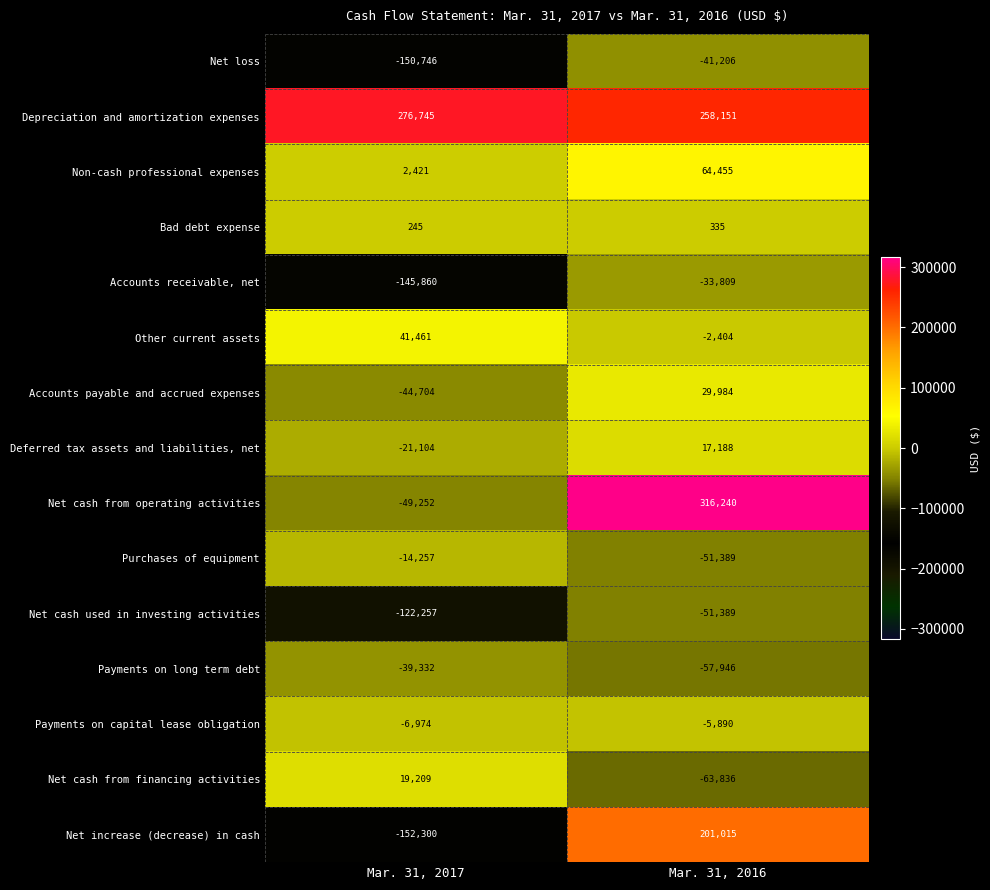

What is the difference between the maximum and minimum values in the Deferred tax assets and liabilities, net series?

38292